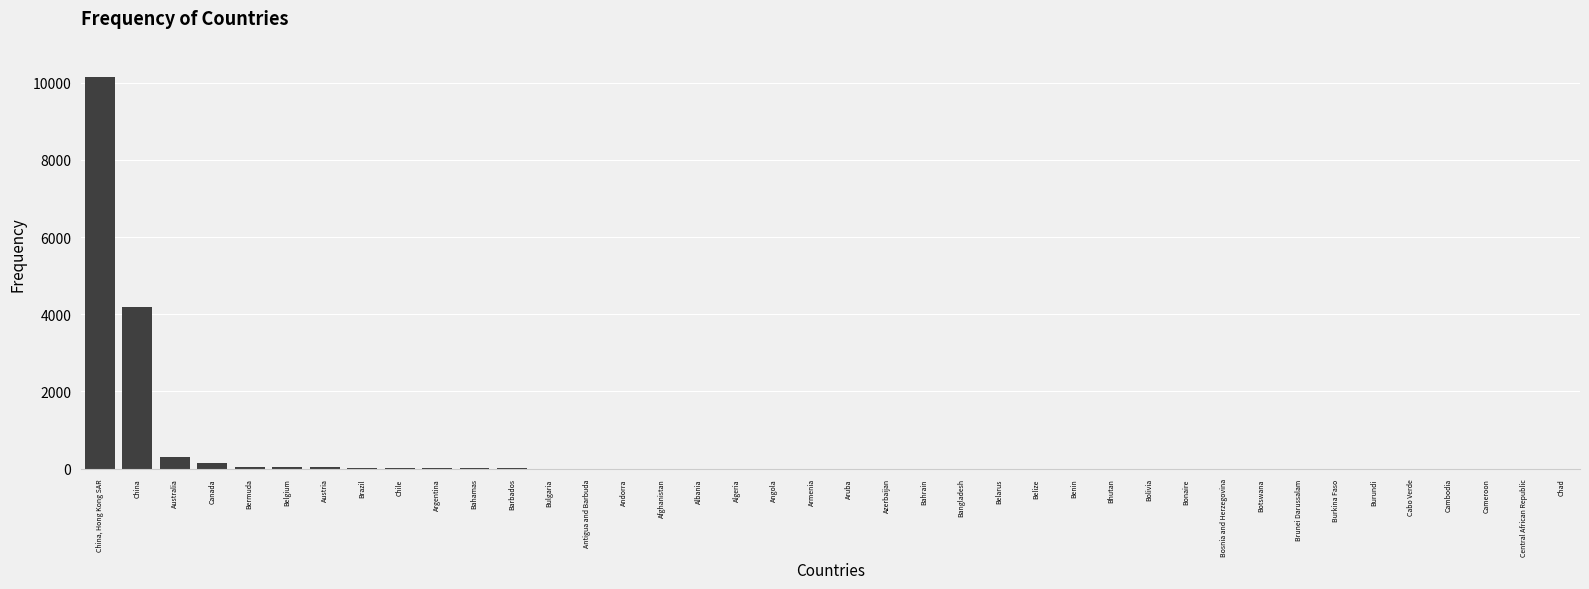

What is the change in value from China, Hong Kong SAR to Bhutan?

-10144